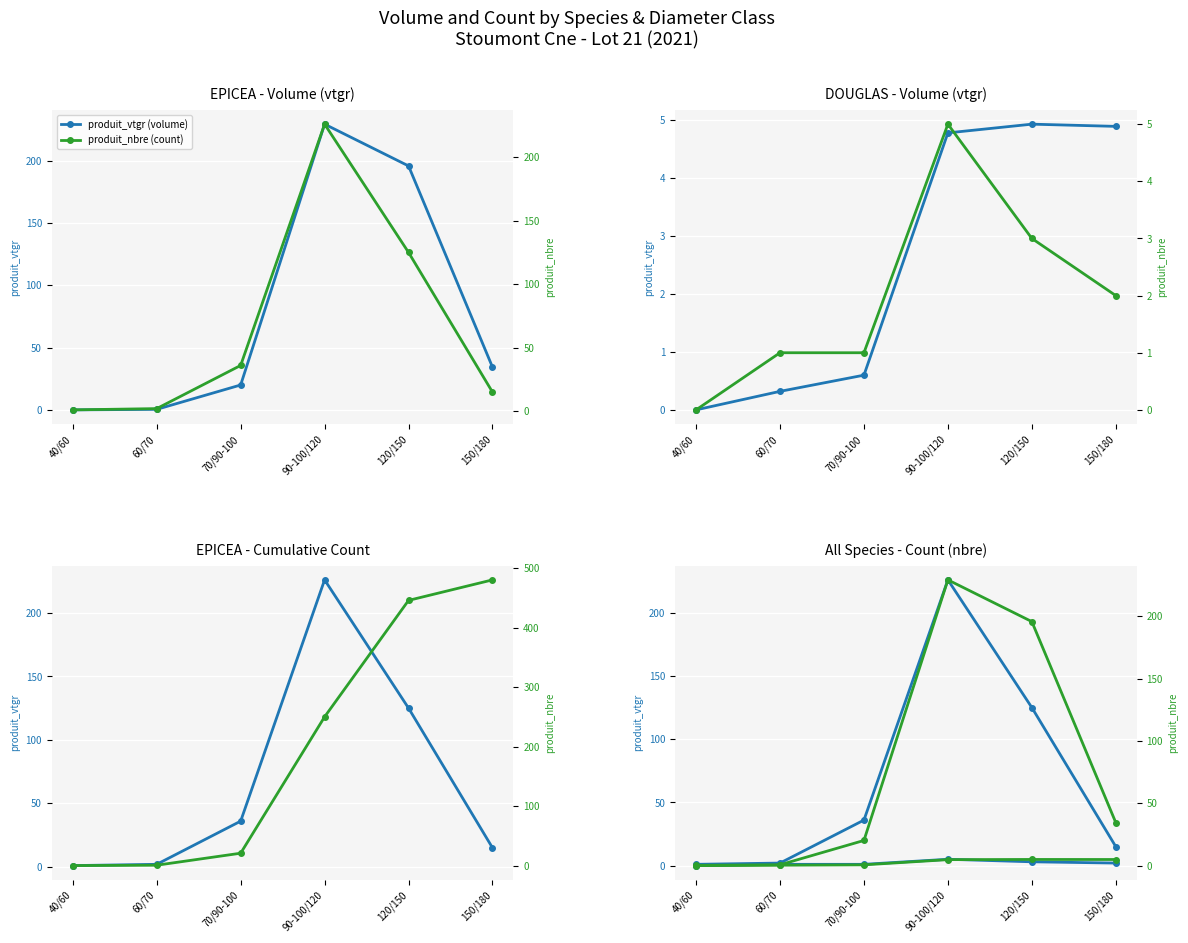

After their last crossing, which series has the higher values: DOUGLAS (vtgr) or EPICEA (nbre)?

EPICEA (nbre)